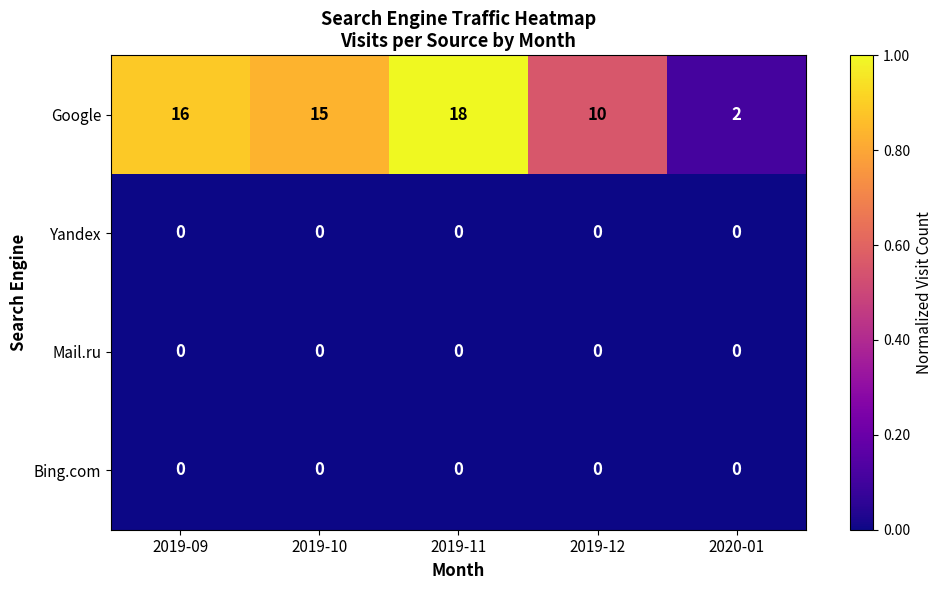

Read the Google value at 2019-12.

10